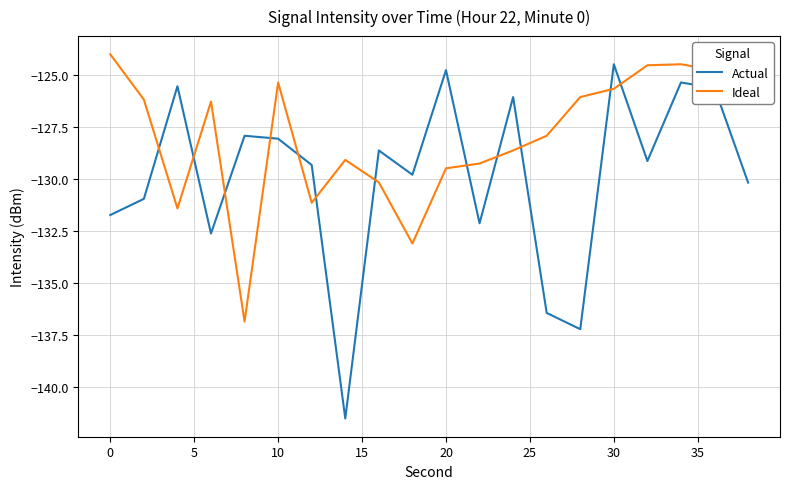

How many lines are shown in the chart?

2